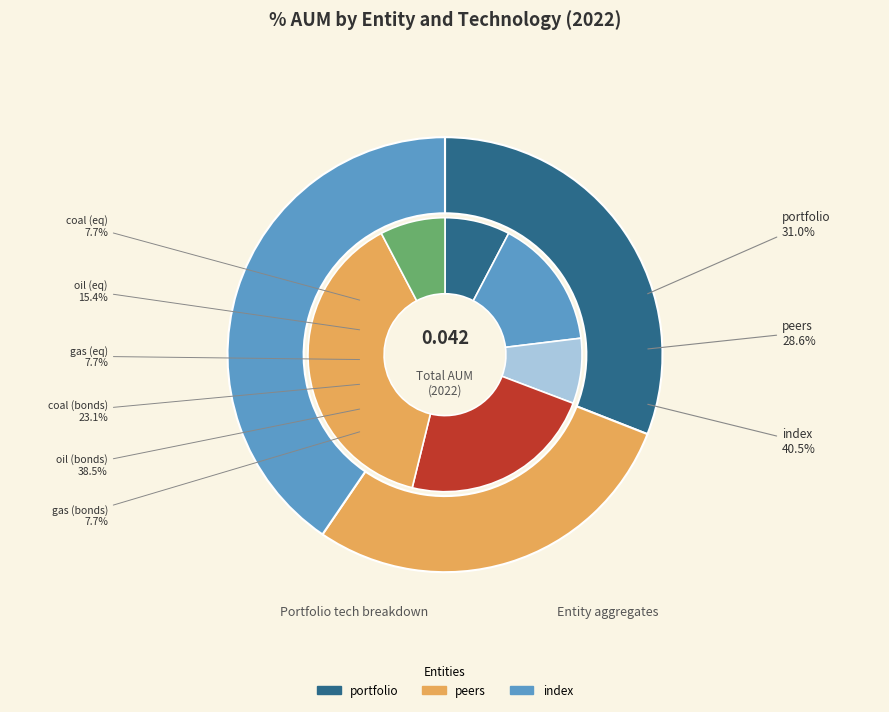

Is there any slice that represents more than half of the pie?

No